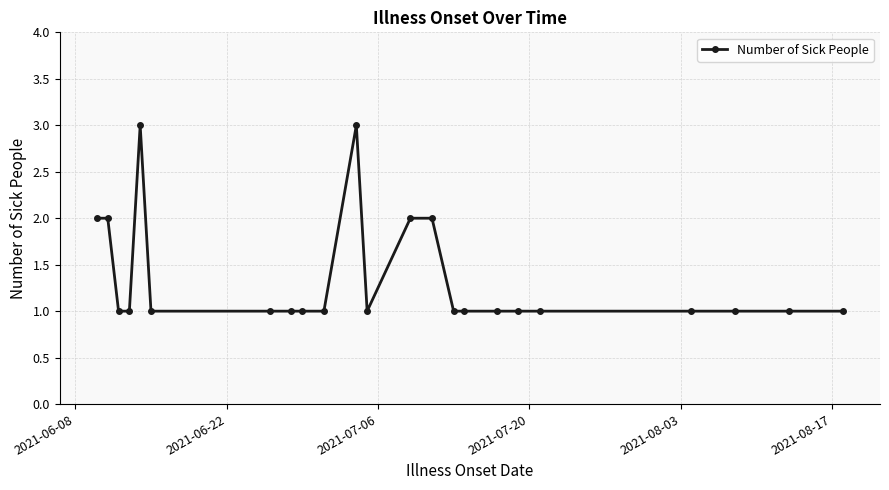

What is the sum of all values?

31